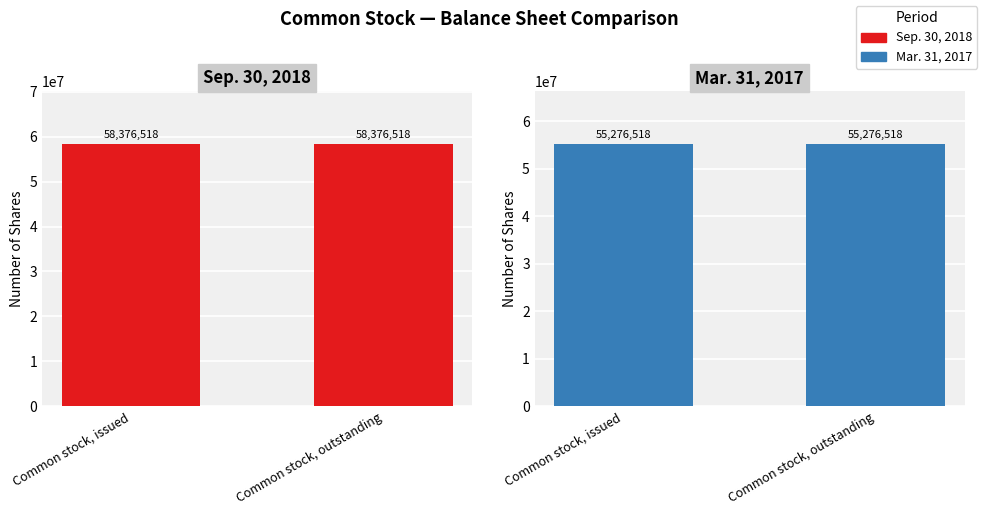

Is the value of Mar. 31, 2017 at Common stock, issued greater than the value of Sep. 30, 2018 at Common stock, issued?

No